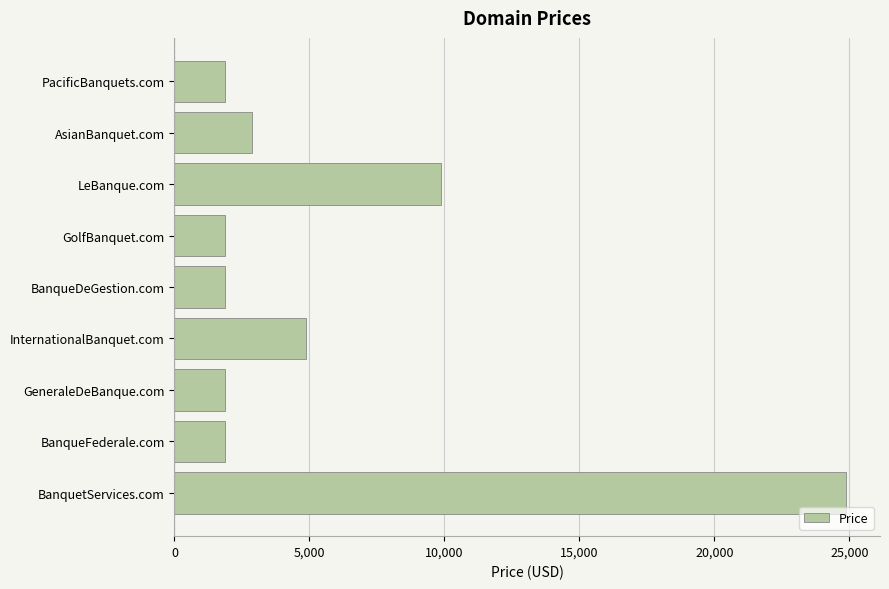

How many categories are shown in the chart?

9